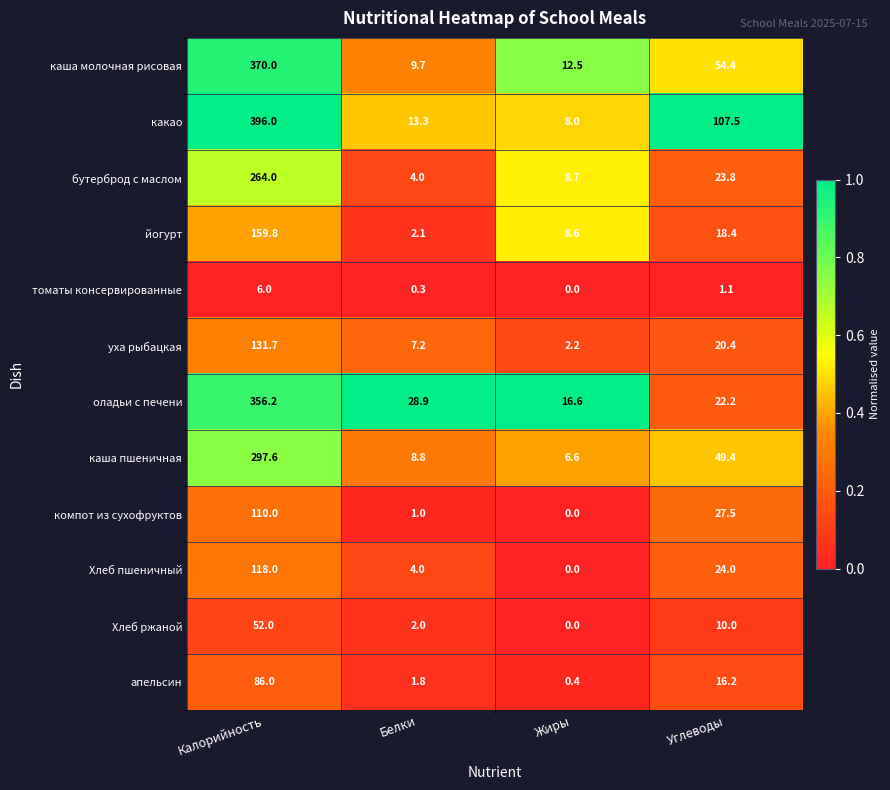

What is the highest value of the томаты консервированные series?

6.0